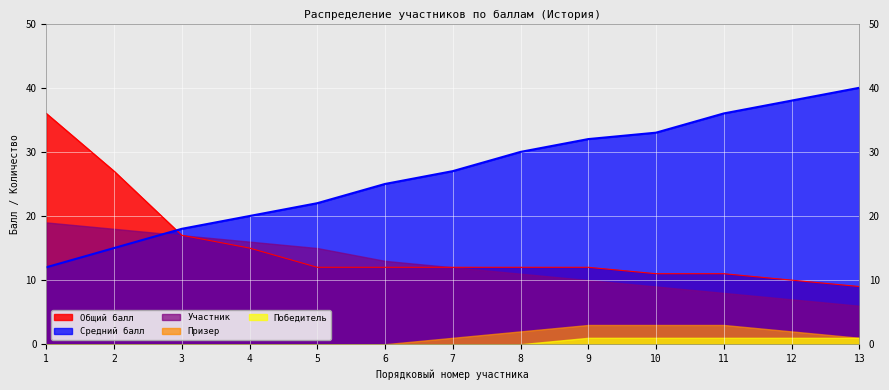

What is the sum of all Призер values?

15